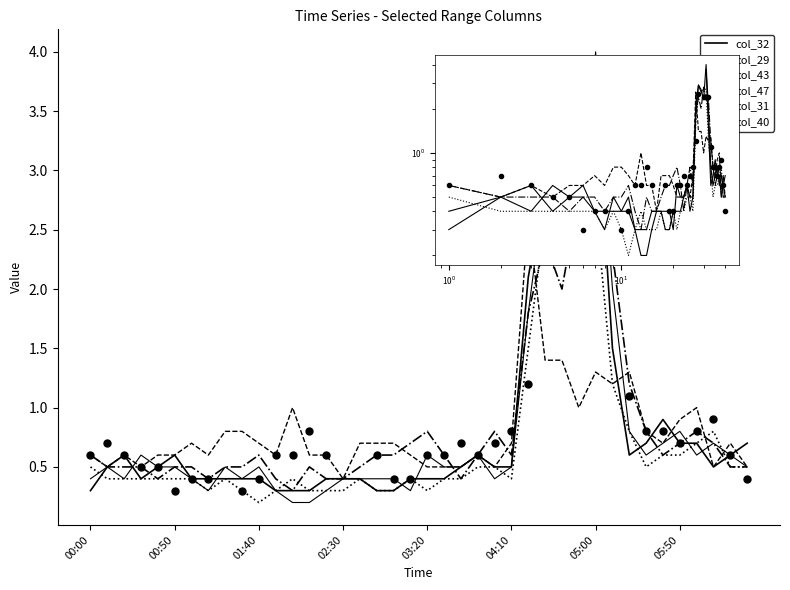

Is the value of col_43 at 22 greater than the value of col_29 at 04:10?

No